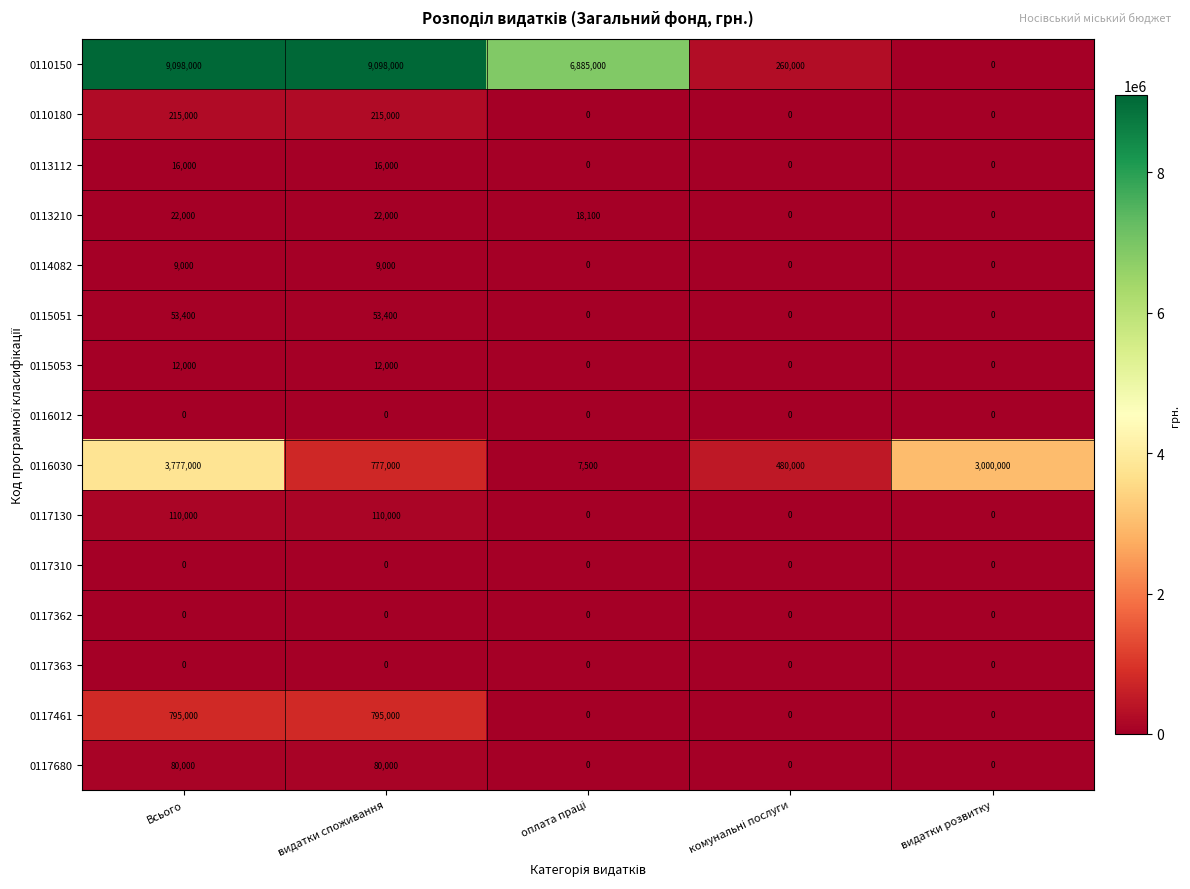

What is the spread (max minus min) of values at видатки споживання?

9098000